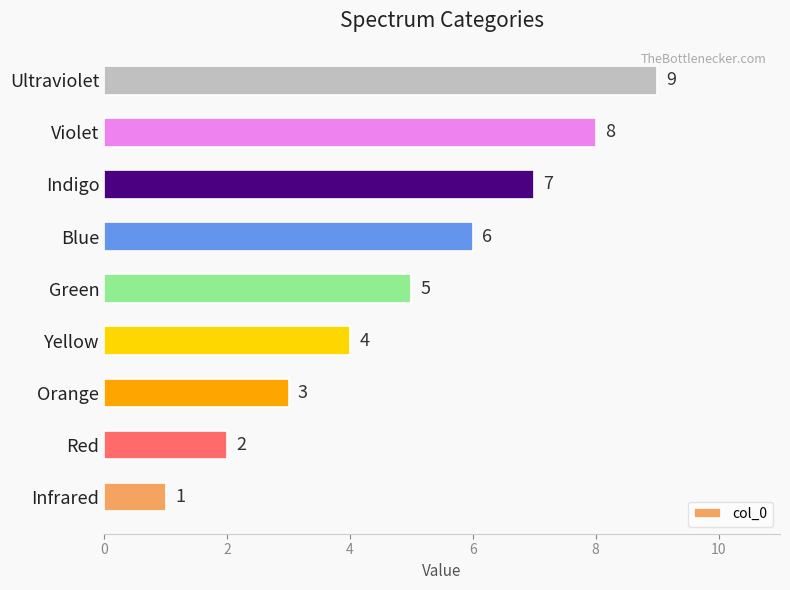

How many data points are less than 5?

4